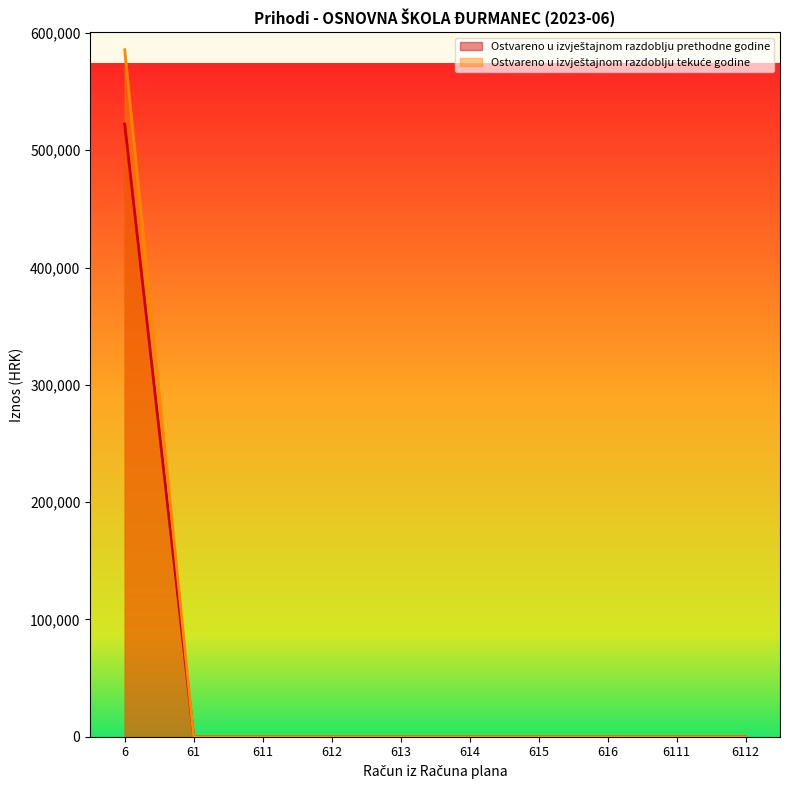

The value of Ostvareno u izvještajnom razdoblju tekuće godine at 612 is 323664.6. True or false?

False